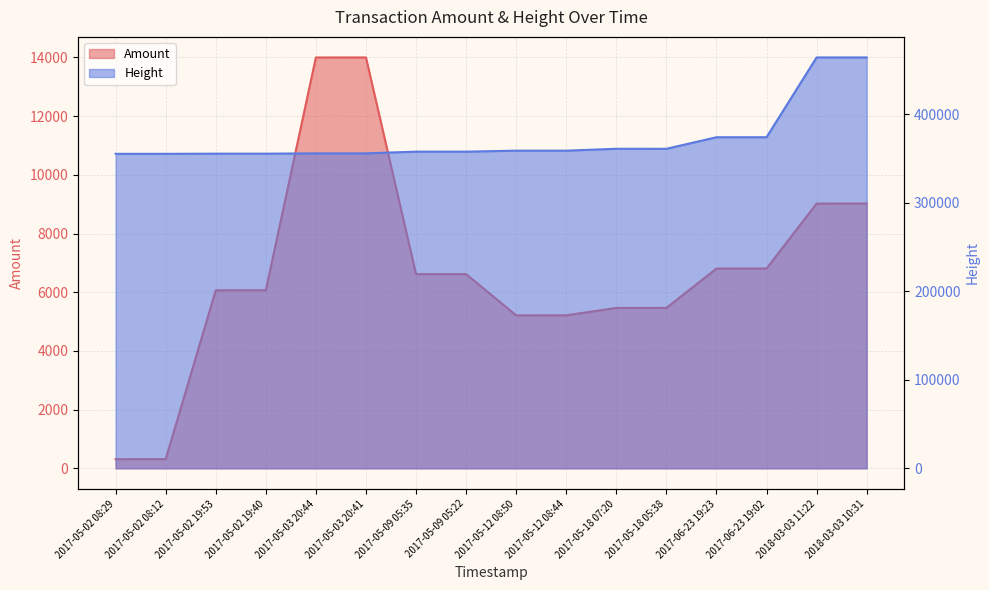

What is the sum of the Height values at 2017-06-23 19:02 and 2017-05-18 05:38?

735481